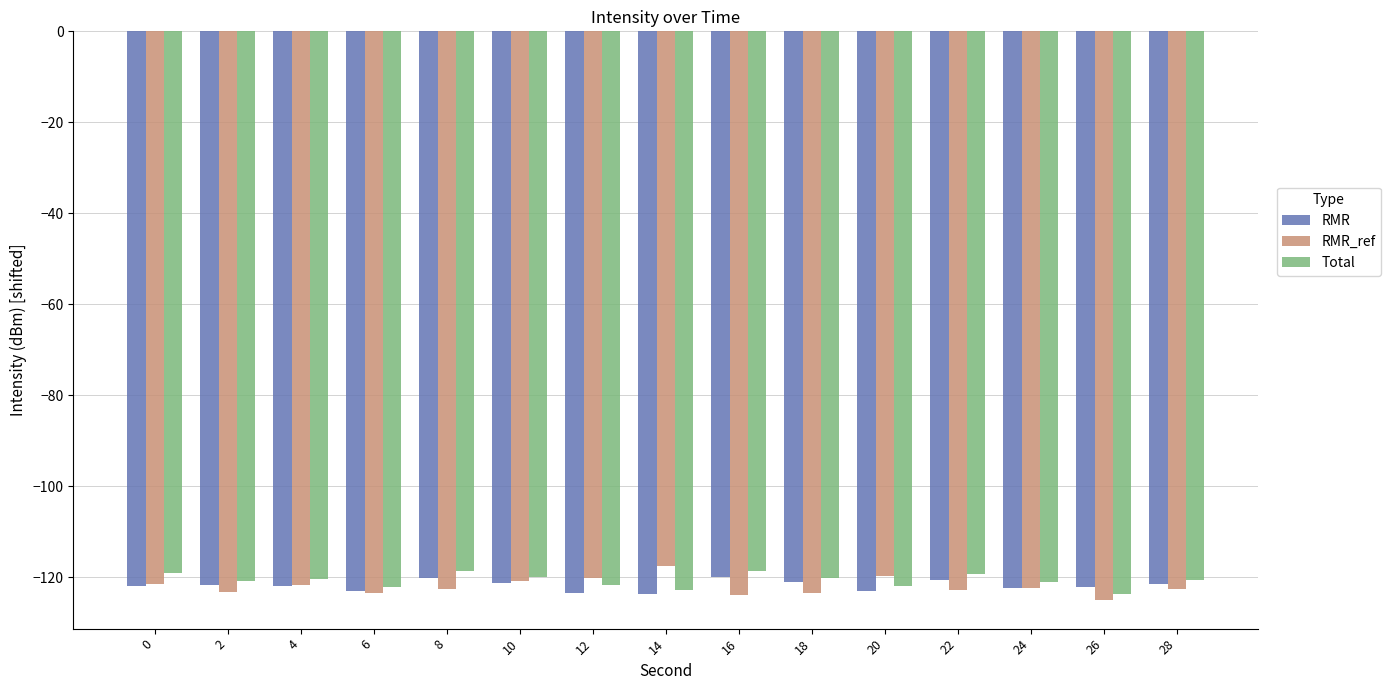

The value of Total at 16 is -118.6. True or false?

True